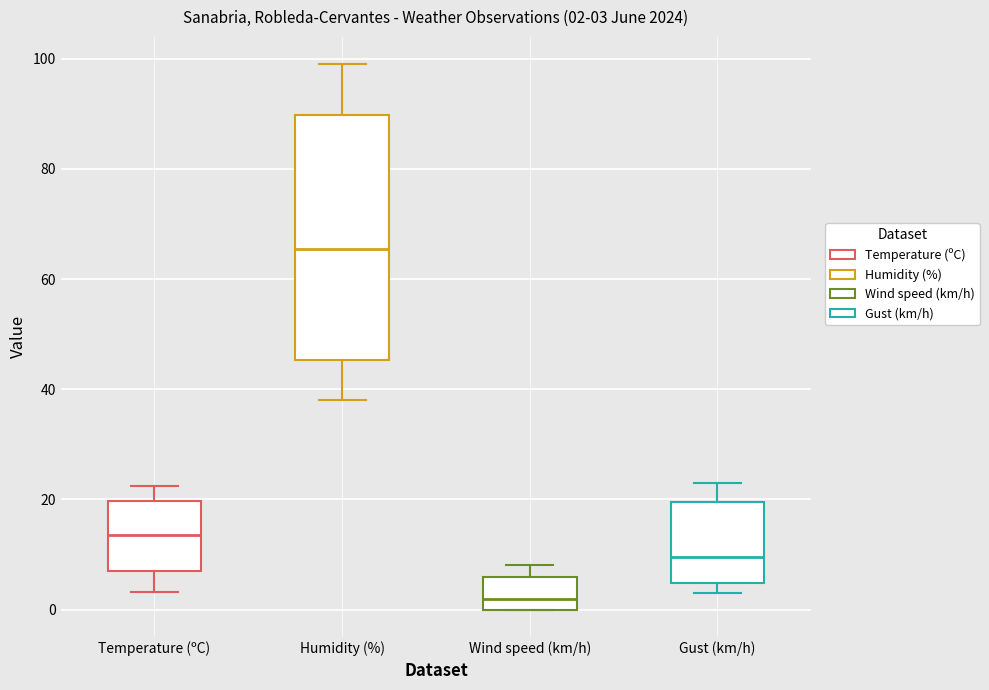

Which box has the lowest median line?

Wind speed (km/h)